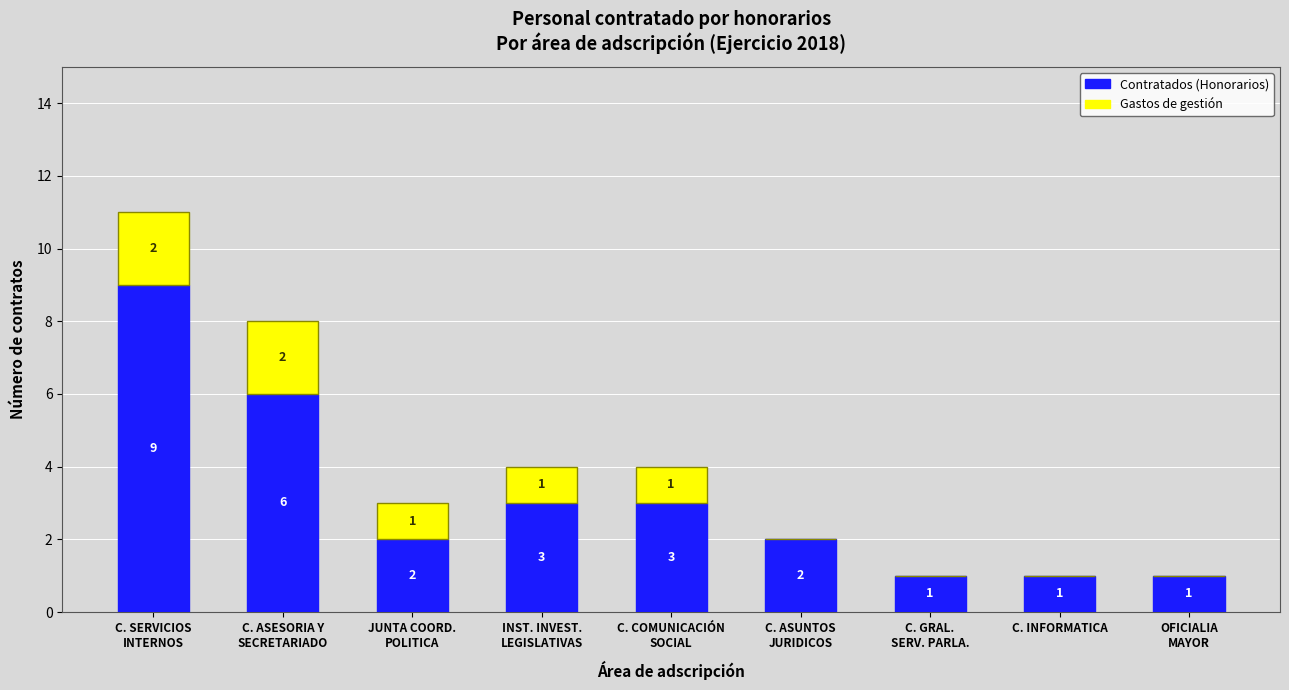

How many series are shown in this chart?

2